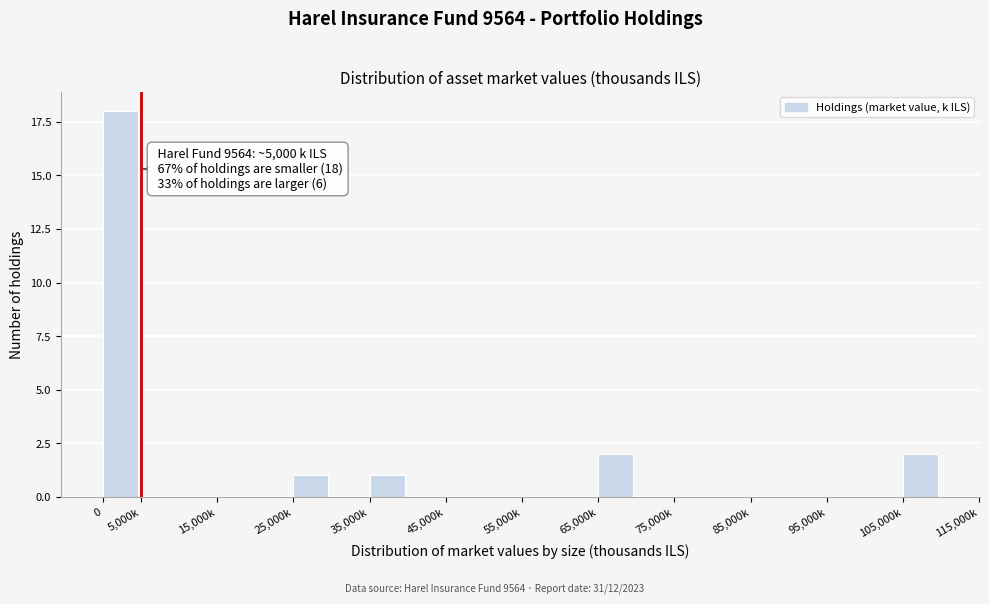

Reading left to right, list all the values displayed in this chart.

0=18	5,000k=0	15,000k=0	25,000k=1	35,000k=1	45,000k=0	55,000k=0	65,000k=2	75,000k=0	85,000k=0	95,000k=0	105,000k=2